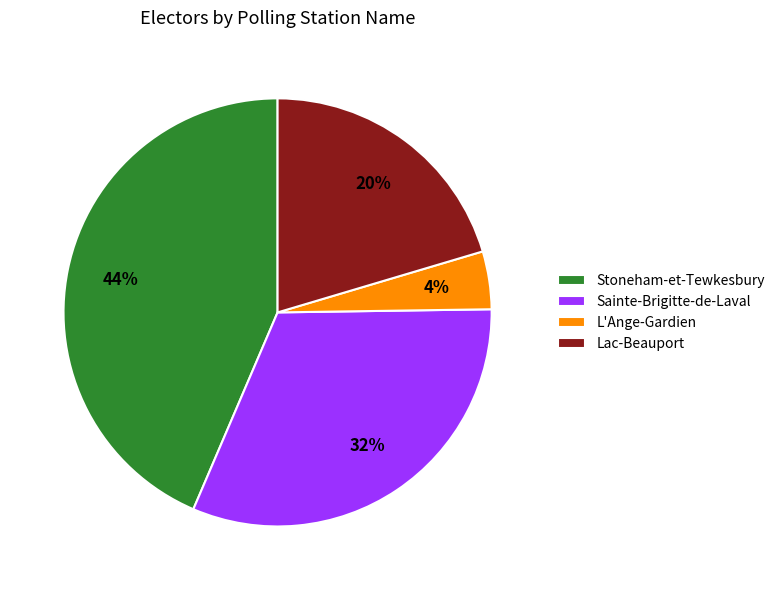

The L'Ange-Gardien slice represents 4% of the pie. True or false?

True